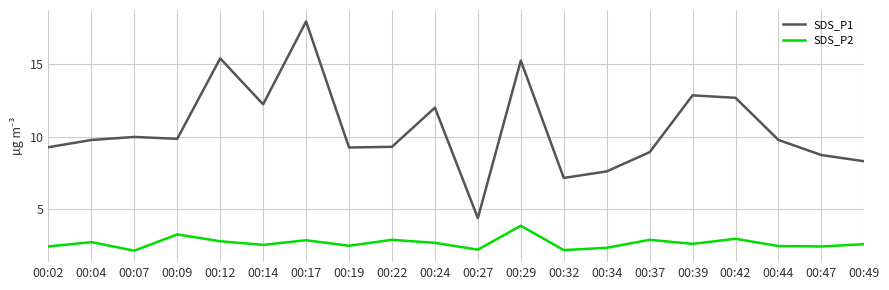

Is the value of SDS_P1 at 00:32 greater than the value of SDS_P2 at 00:02?

Yes